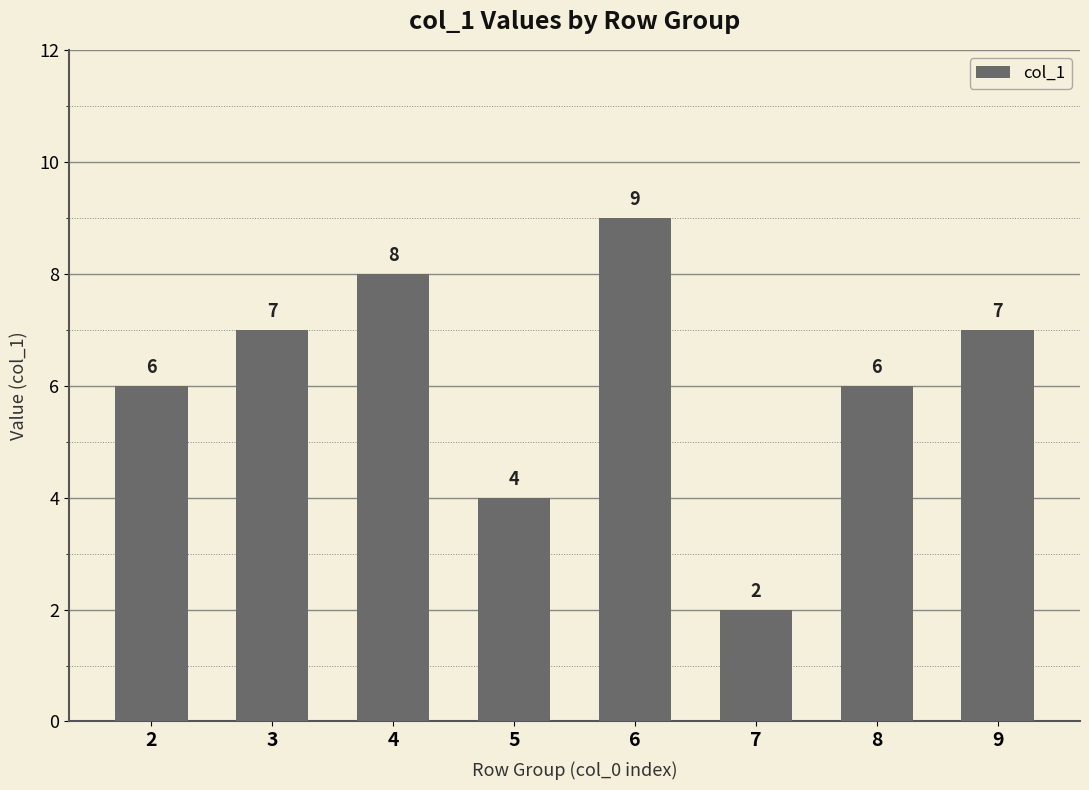

What is the ratio of the value at 7 to the value at 9?

0.3